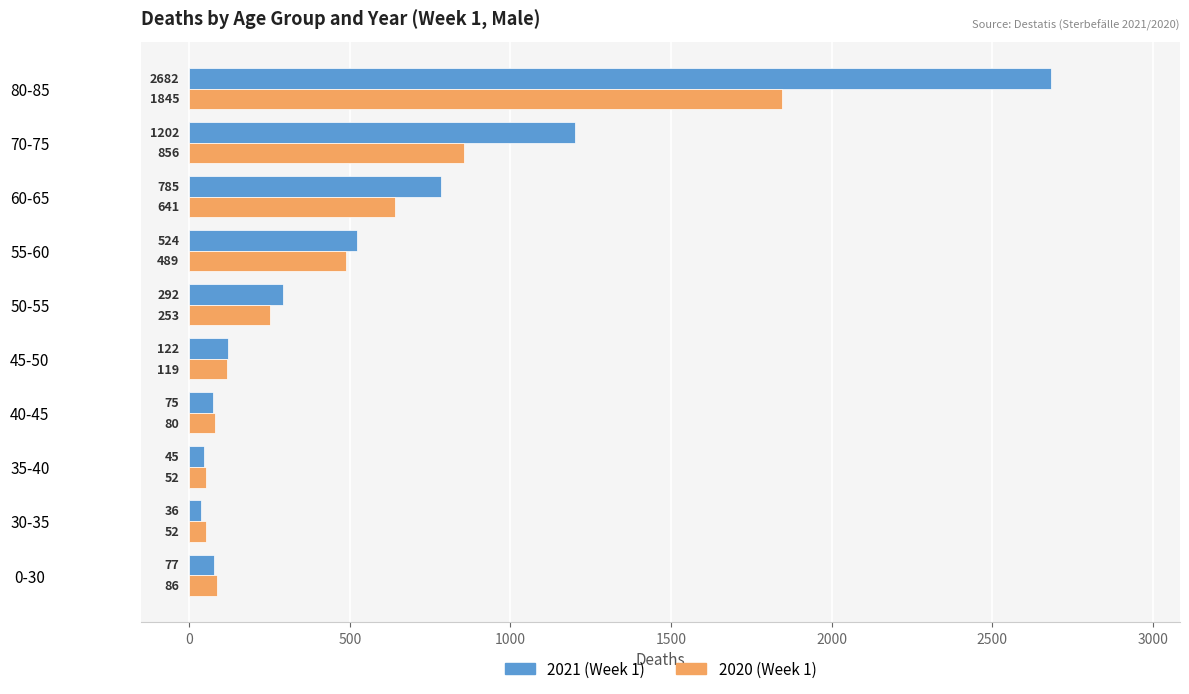

Where is 2021 (Week 1) nearest to the value 1359?

70-75